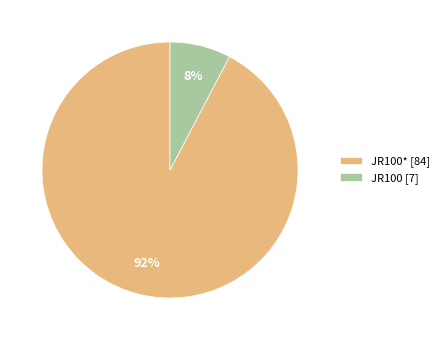

Combined, do JR100 [7] and JR100* [84] account for over 50%?

Yes